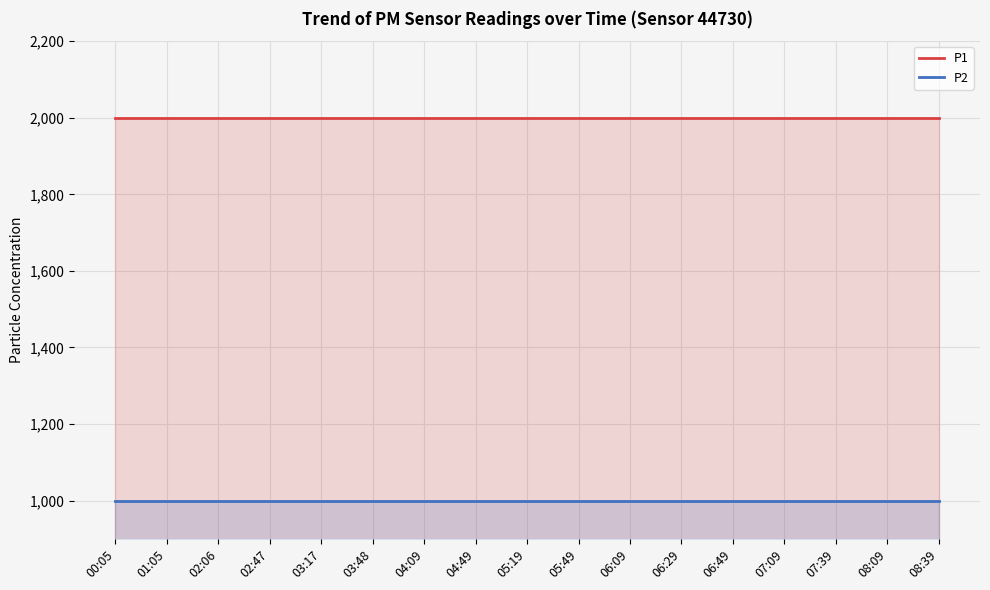

What is the difference between the highest and lowest values at 00:05?

1000.0